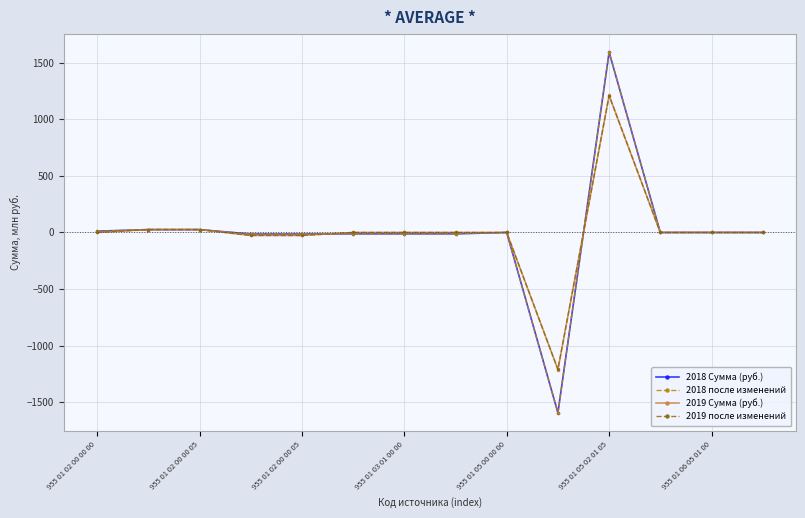

What is the value of the 2018 Сумма (руб.) point at the 10th from the left?

-1592.0